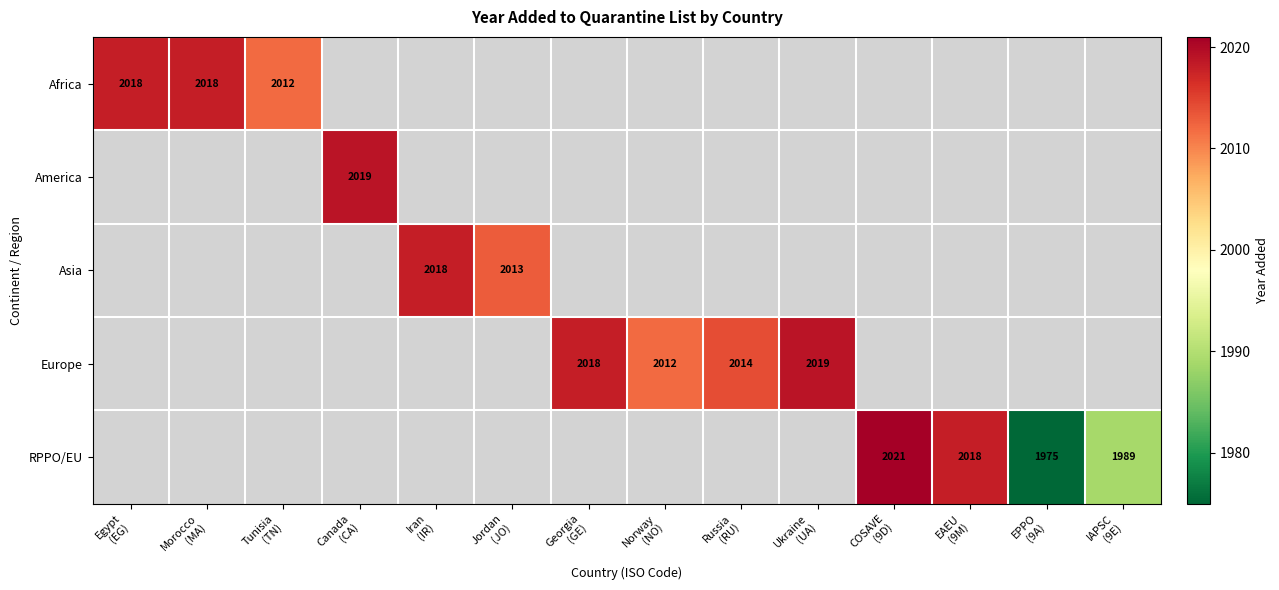

Which has a higher value, EPPO
(9A) or Iran
(IR)?

Iran
(IR)